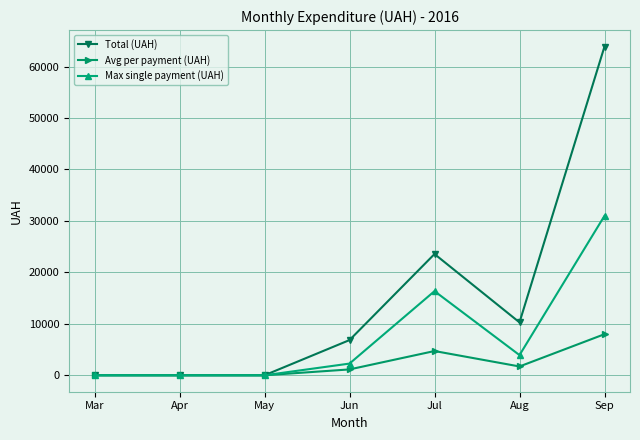

Which series changed the most between Mar and Jul?

Total (UAH)